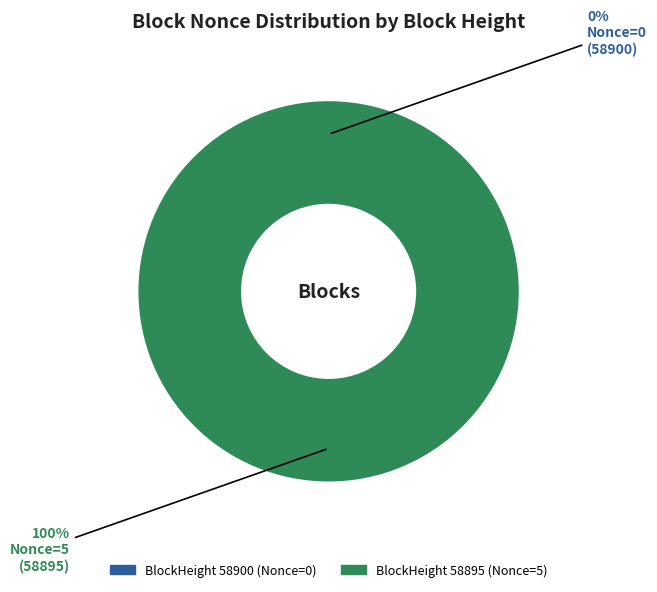

Which category accounts for the majority?

58895